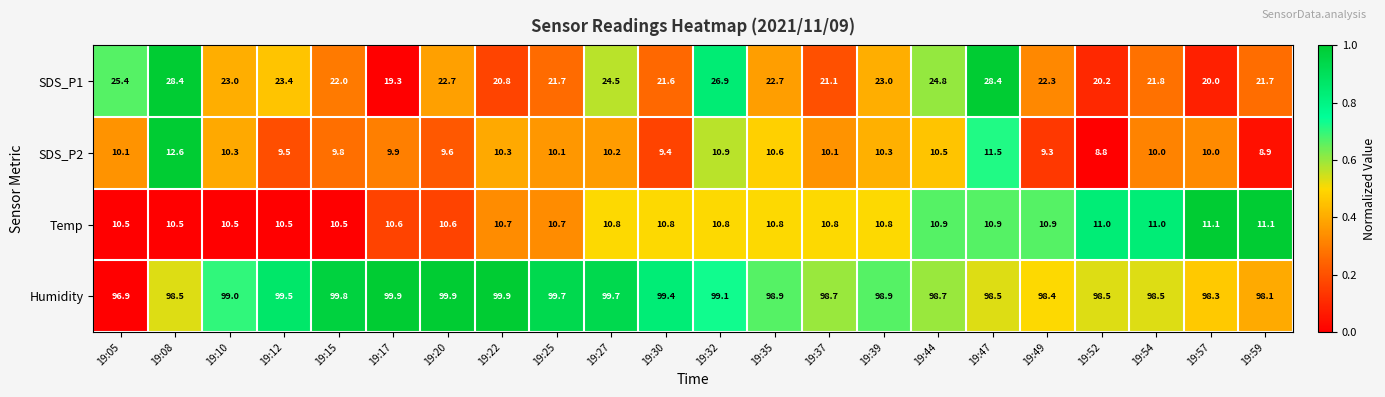

Where does the SDS_P2 series first go above 10?

19:05